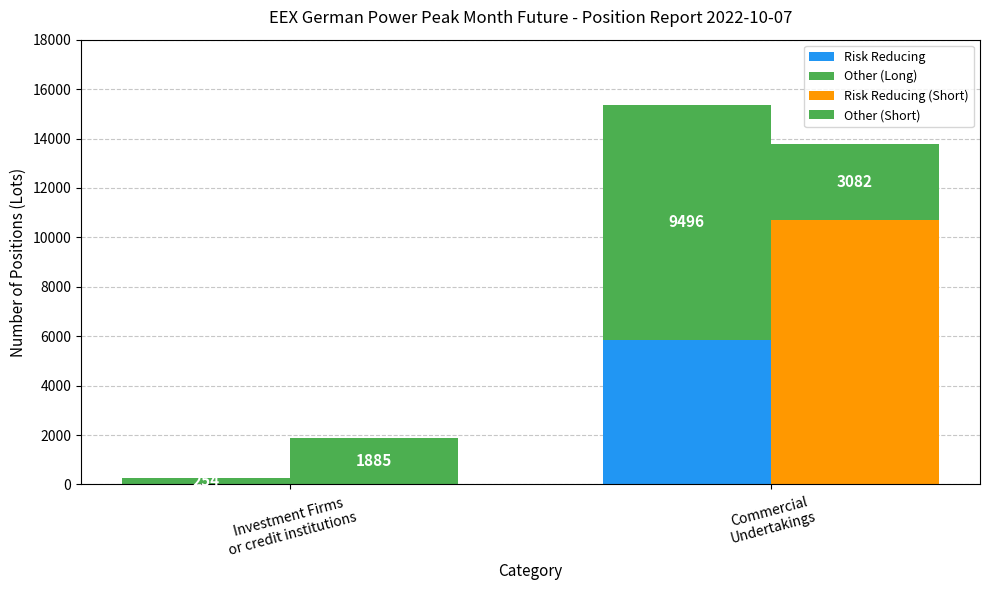

Count the number of categories in the chart.

2